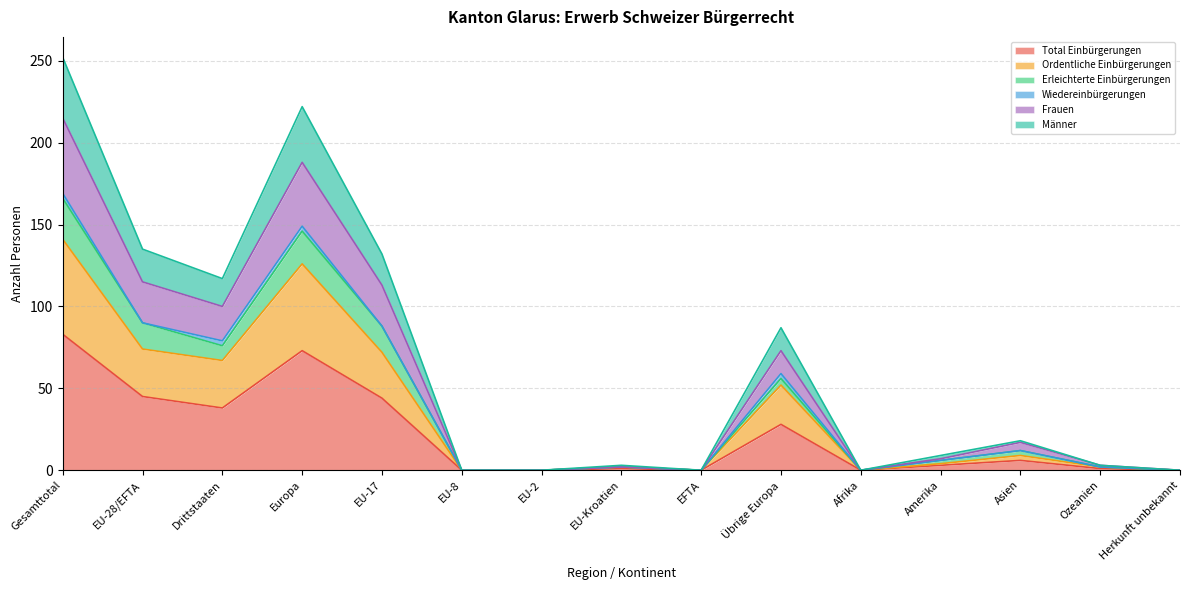

What is the sum of all Total Einbürgerungen values?

322